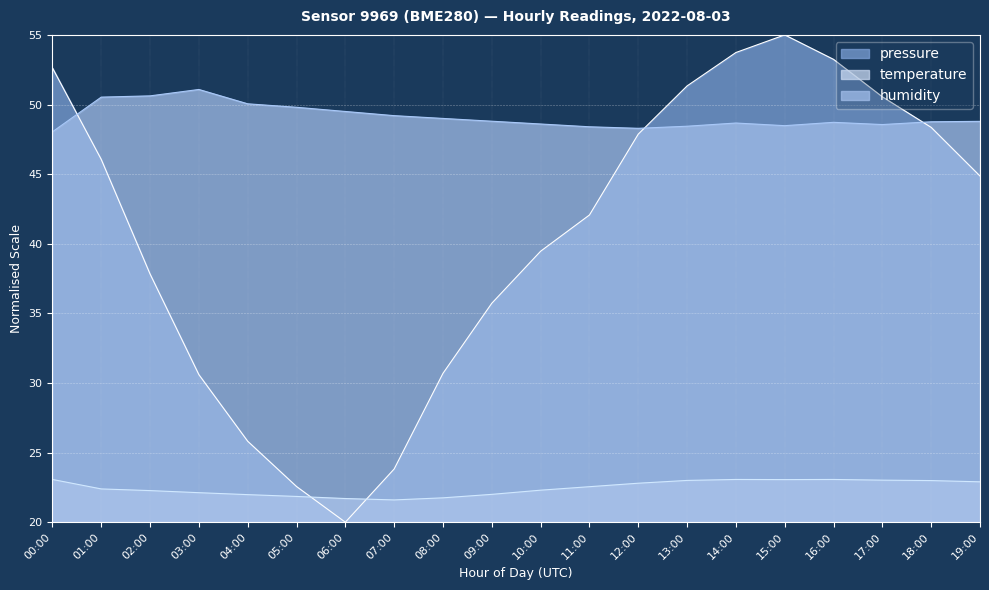

True or false: humidity and temperature cross at least once.

False